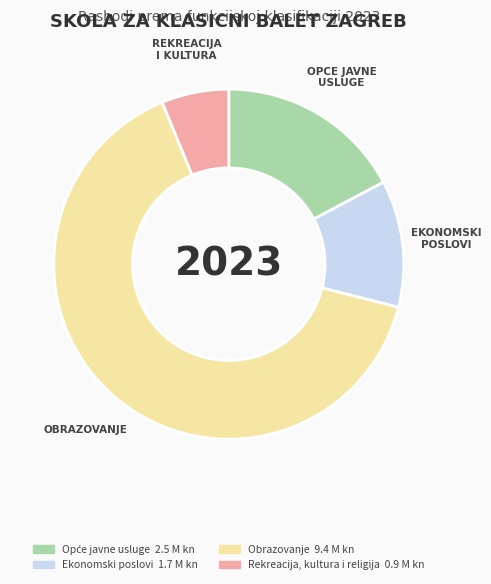

Do Obrazovanje and Rekreacija, kultura i religija together represent more than half of the pie?

Yes